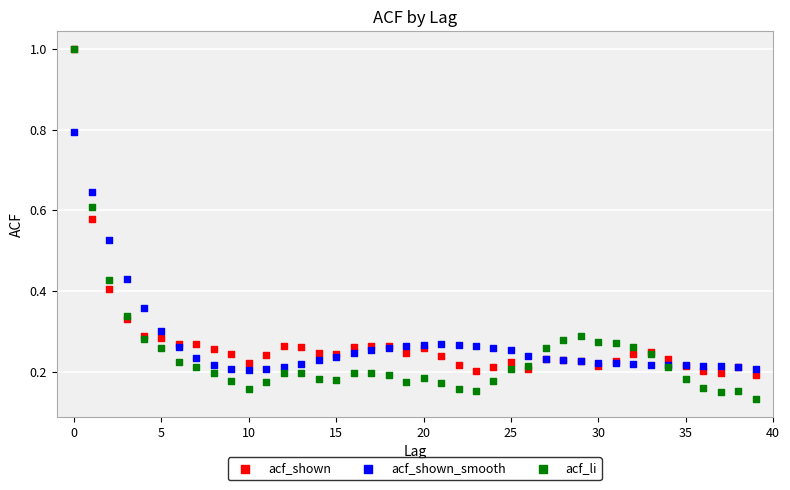

Which series has the largest Y range (max minus min)?

acf_li